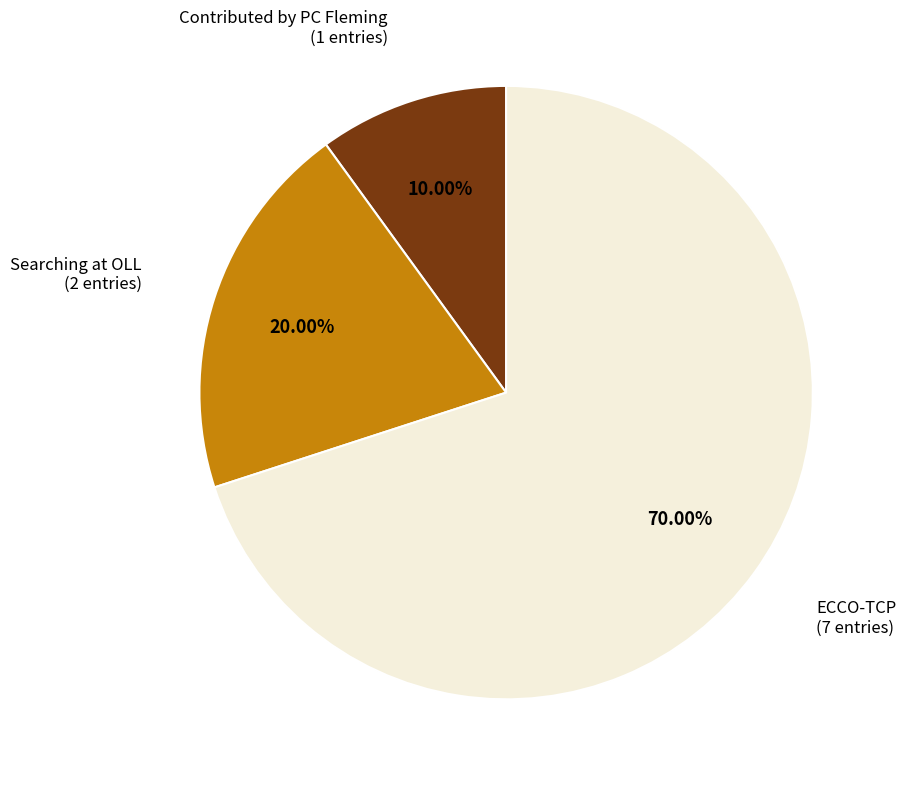

Is there any slice that represents more than half of the pie?

Yes